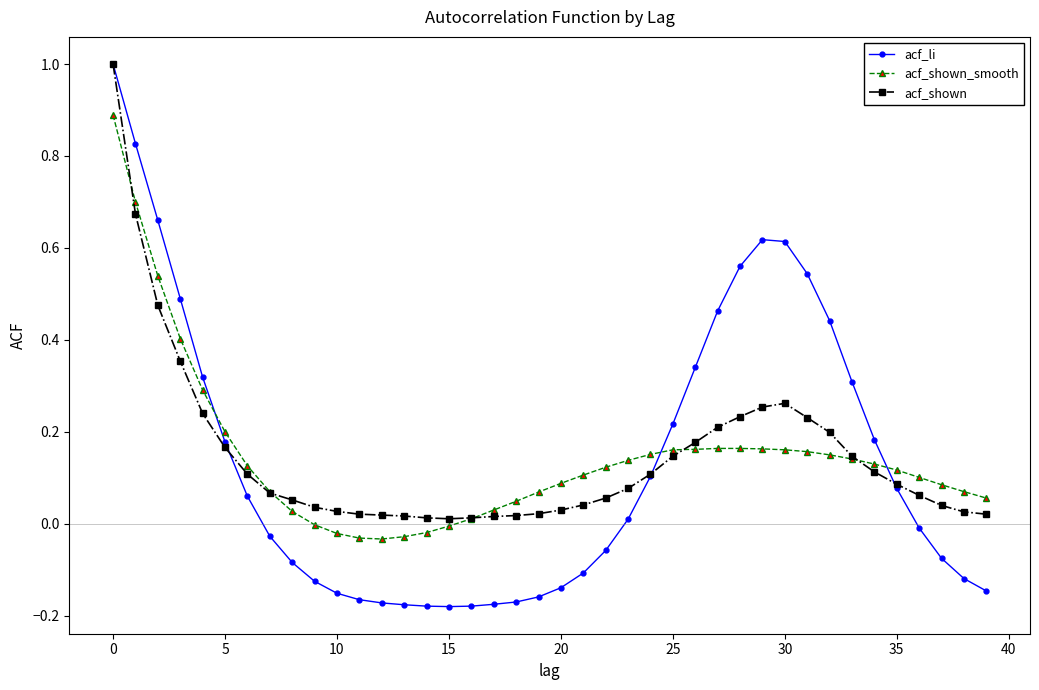

Which series has the largest range (max minus min)?

acf_li